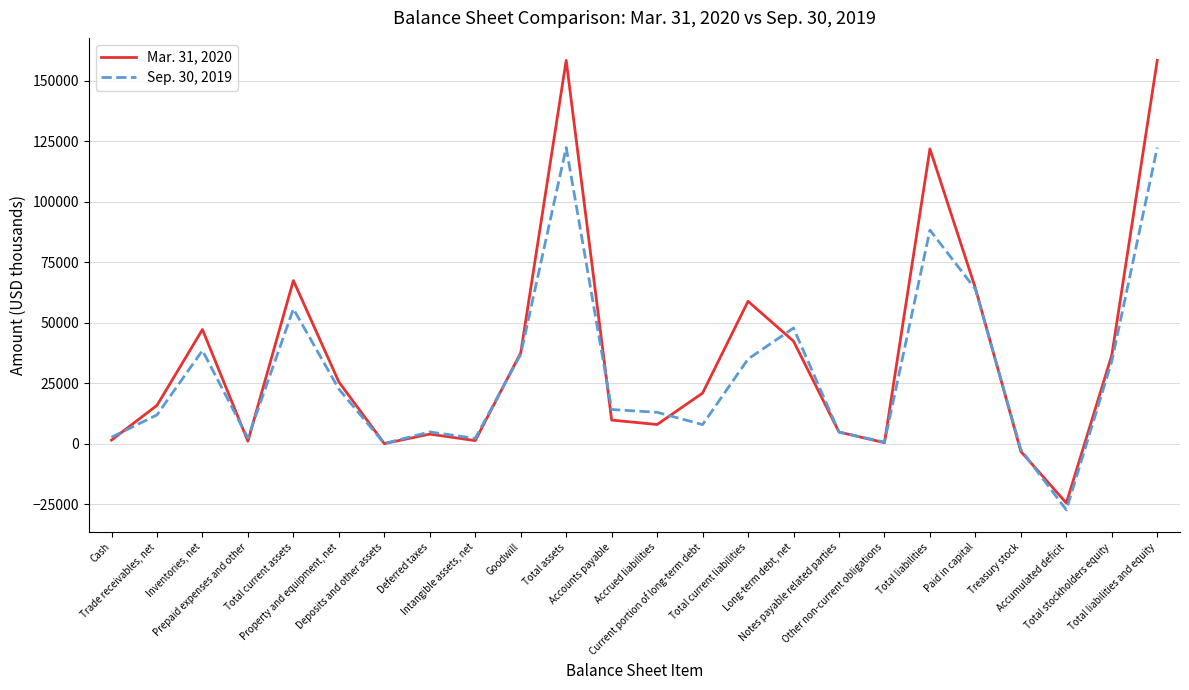

Where does the Mar. 31, 2020 series first go above 20940?

Inventories, net